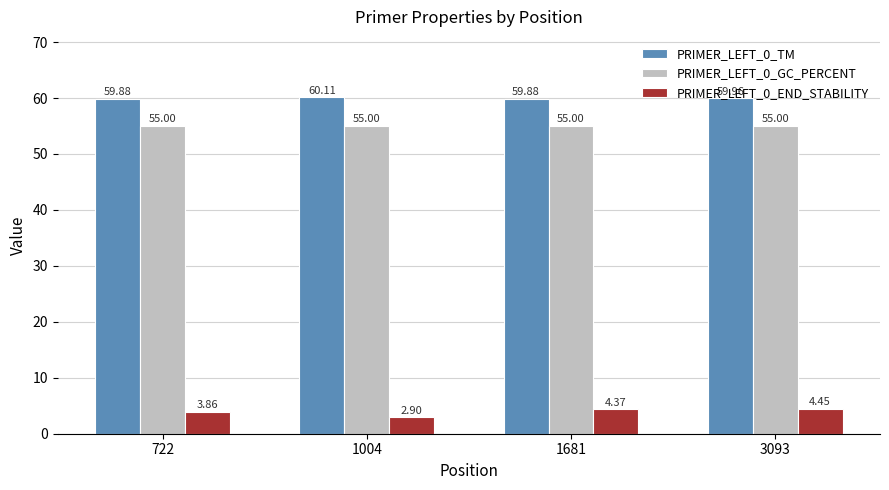

What is the total value across all series at 3093?

119.4